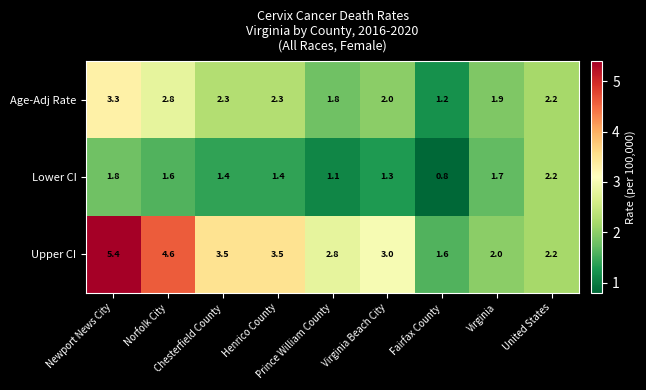

What is the sum of all Upper CI values?

28.6